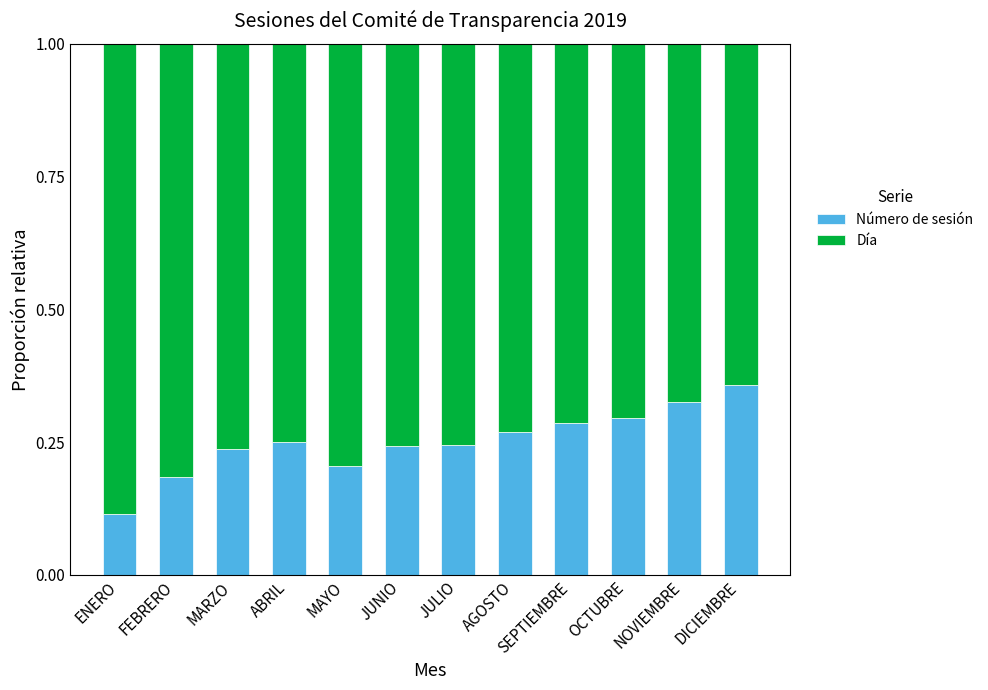

At which label does Número de sesión reach its peak?

DICIEMBRE